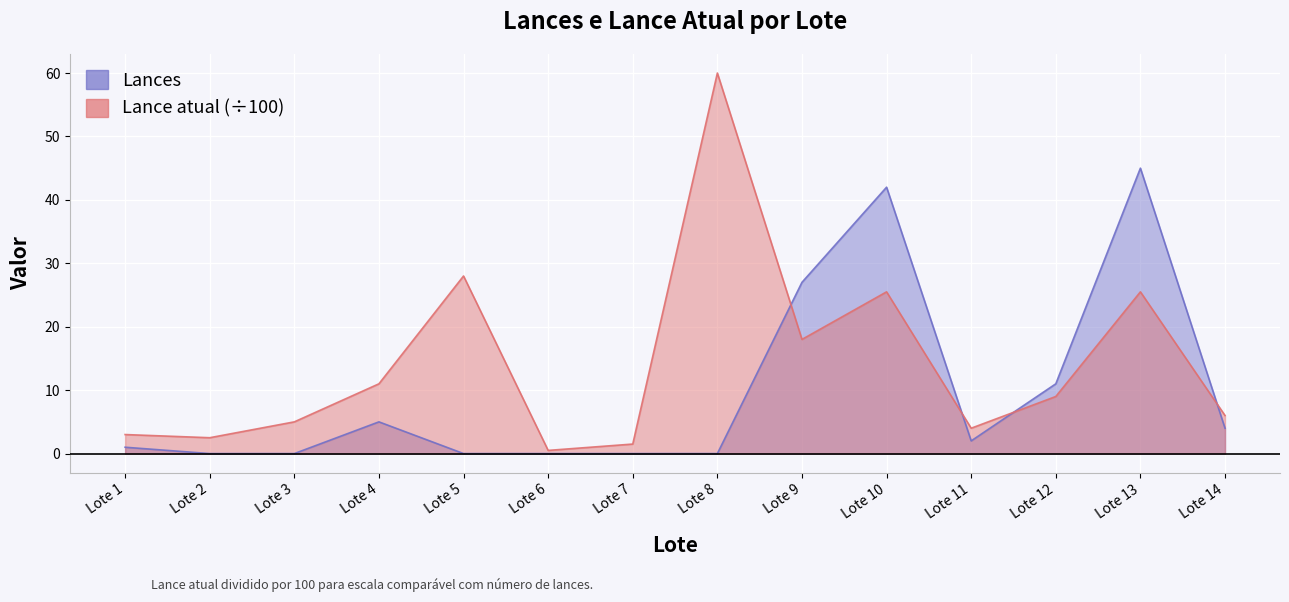

True or false: Lances has a value of 0.0 at Lote 2.

True